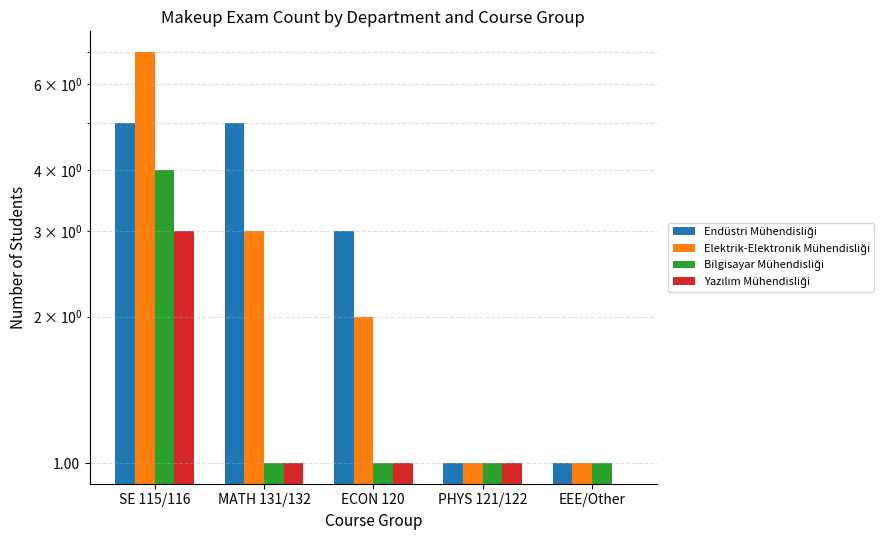

What is the maximum value for Endüstri Mühendisliği?

5